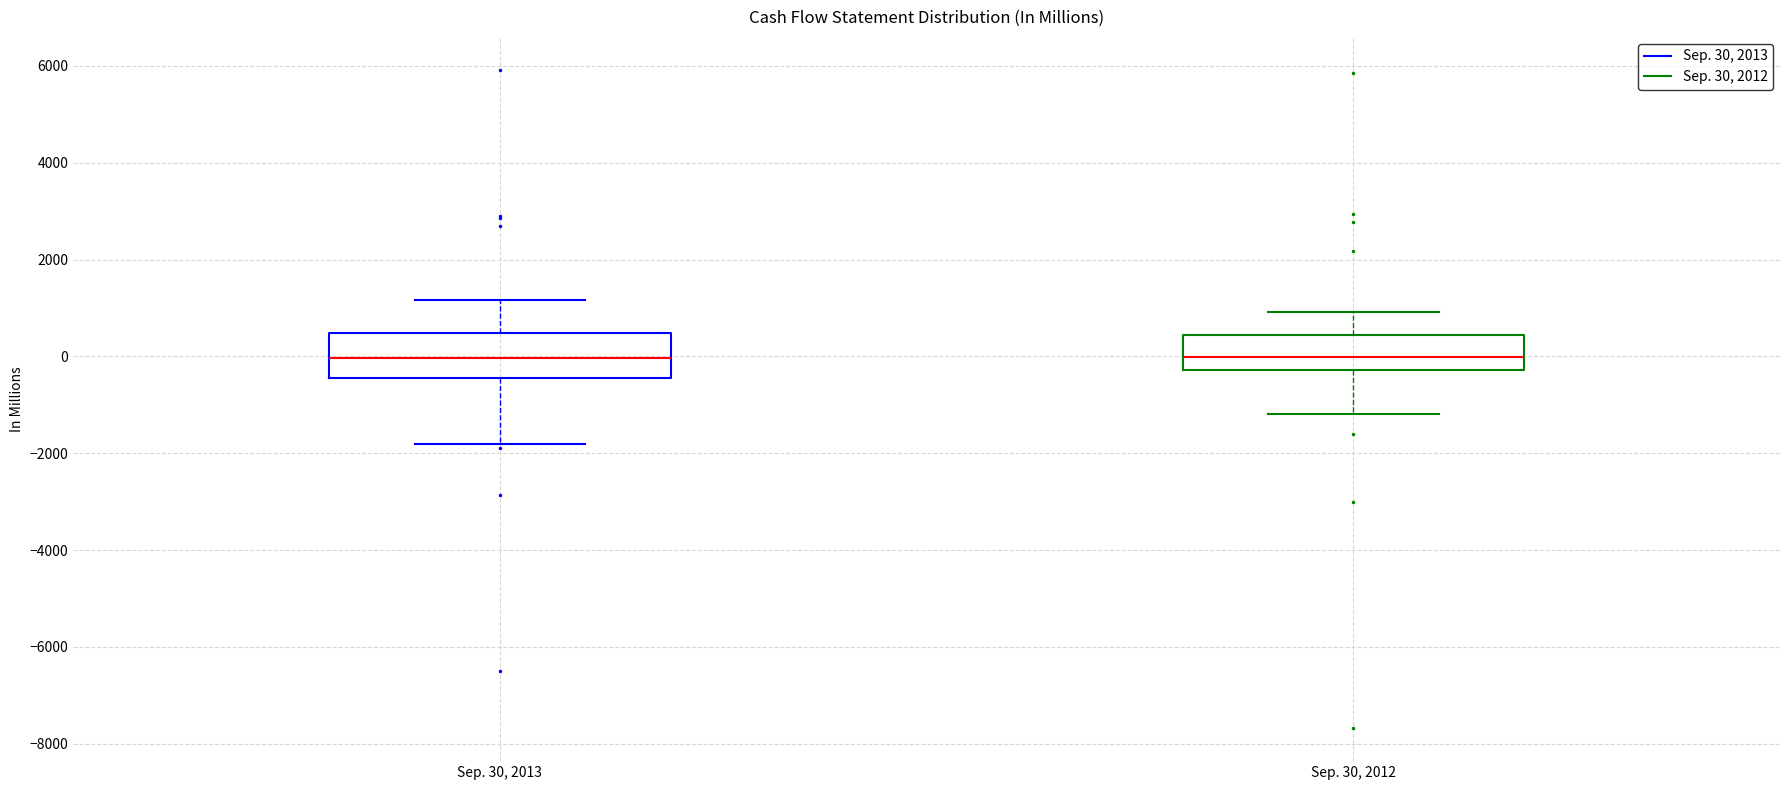

Which box is the tallest, from its lower edge to its upper edge?

Sep. 30, 2013